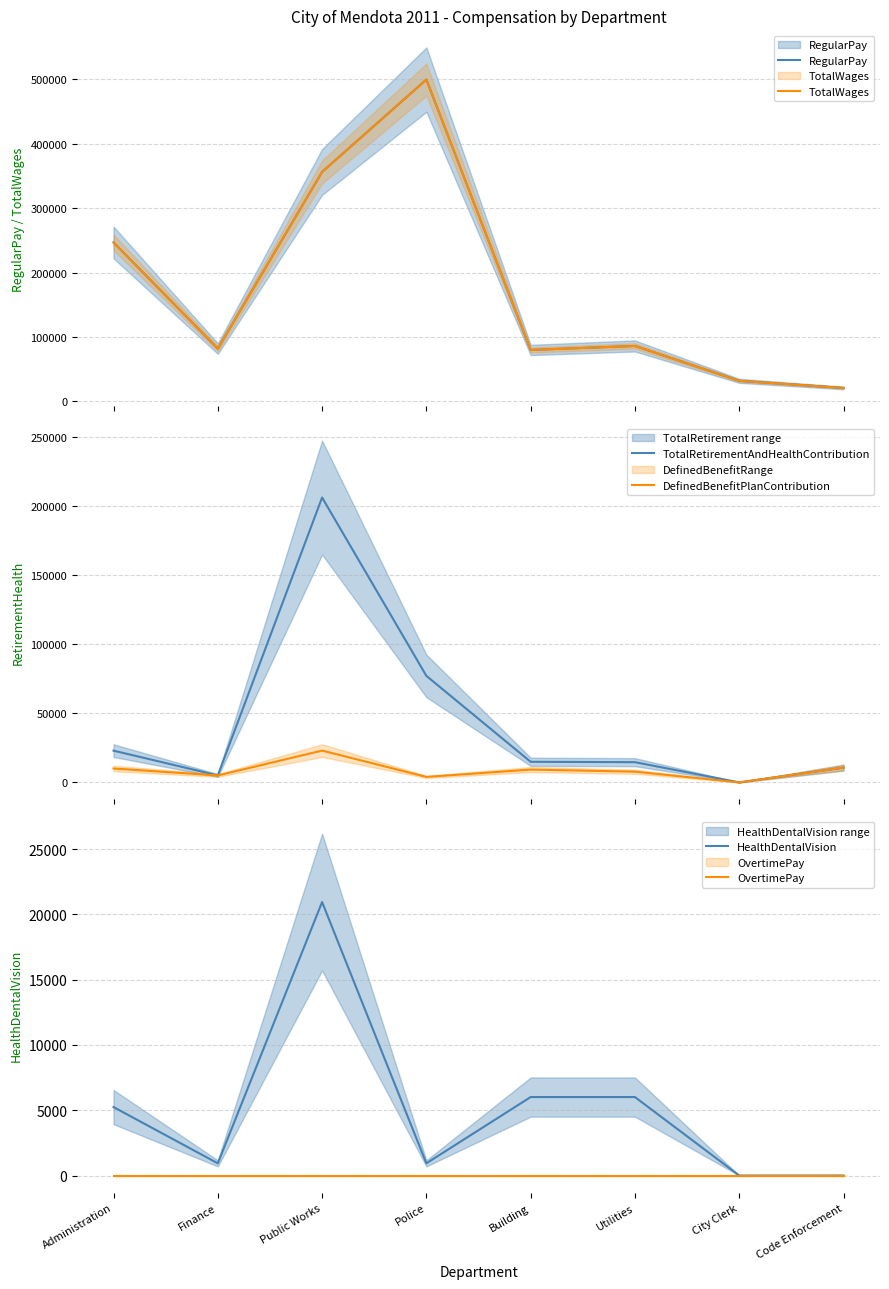

In RegularPay, how many points are higher than both neighbors (excluding endpoints)?

2